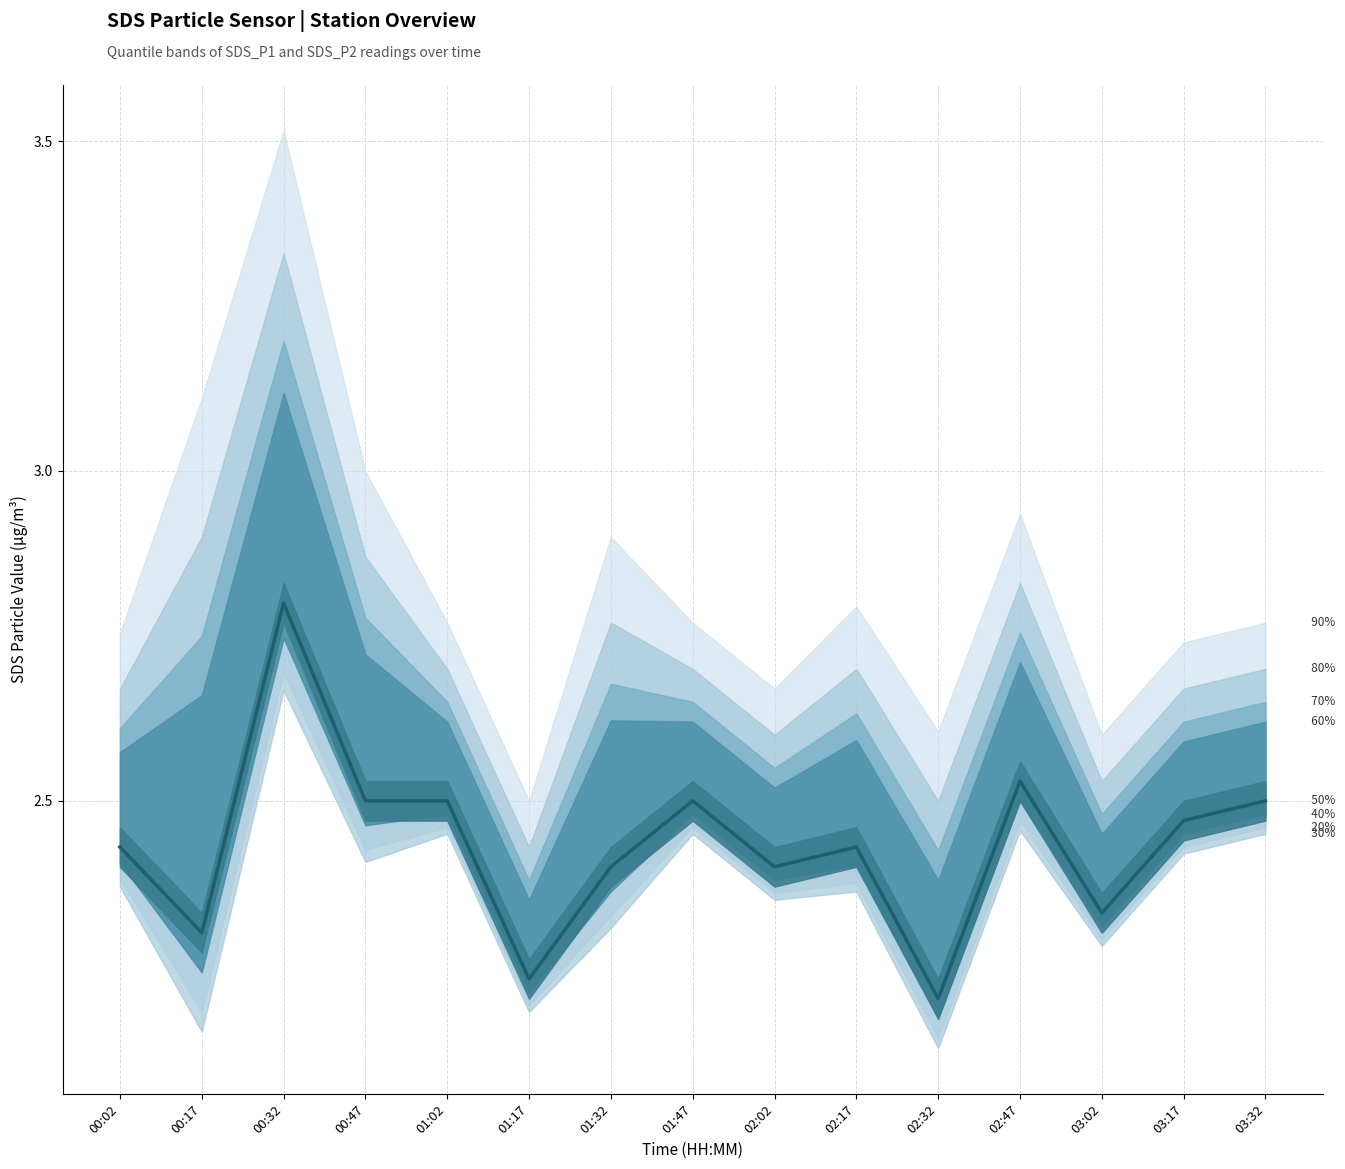

What is the label of the 4th point from the left?

00:47